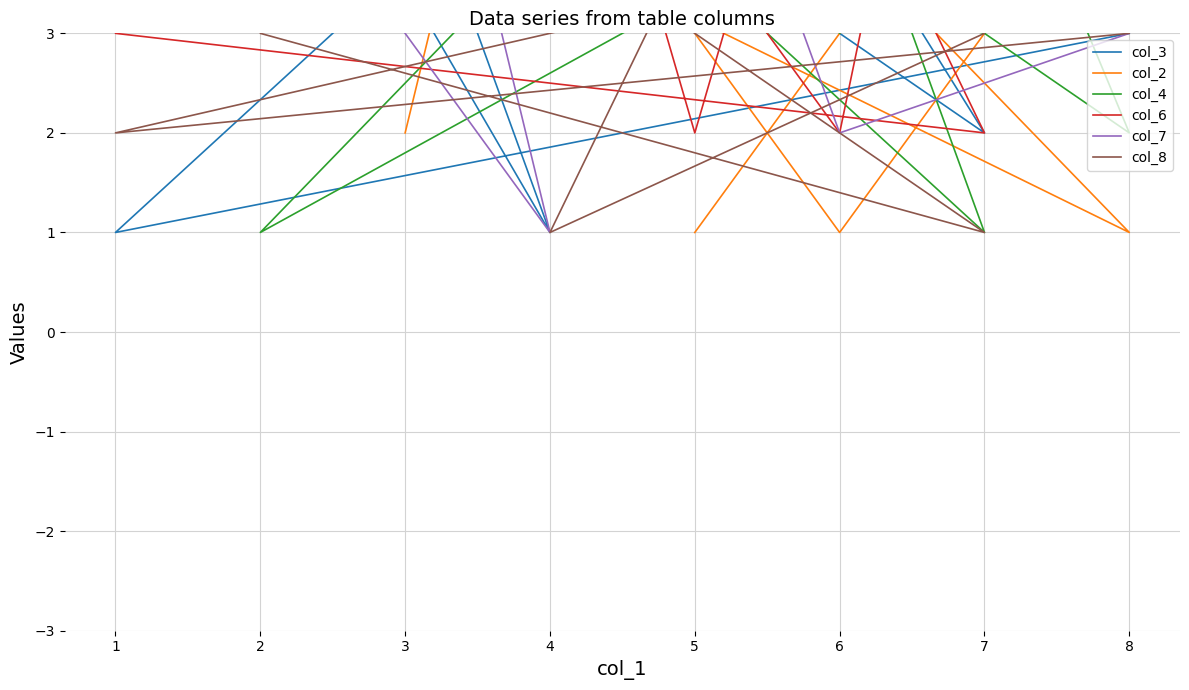

Count the col_2 values in the range 3 to 6.

9